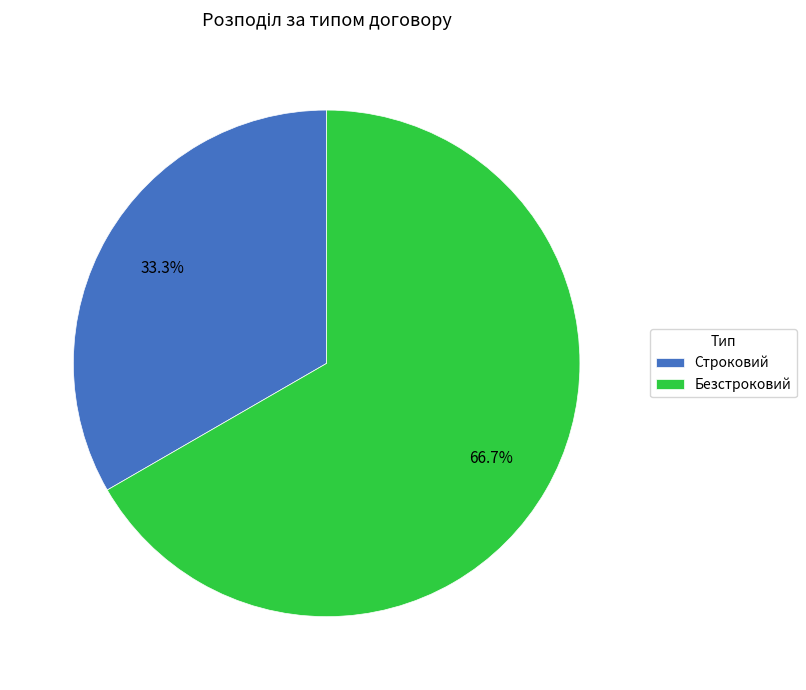

What is the ratio of the value at Строковий to the value at Безстроковий?

0.5